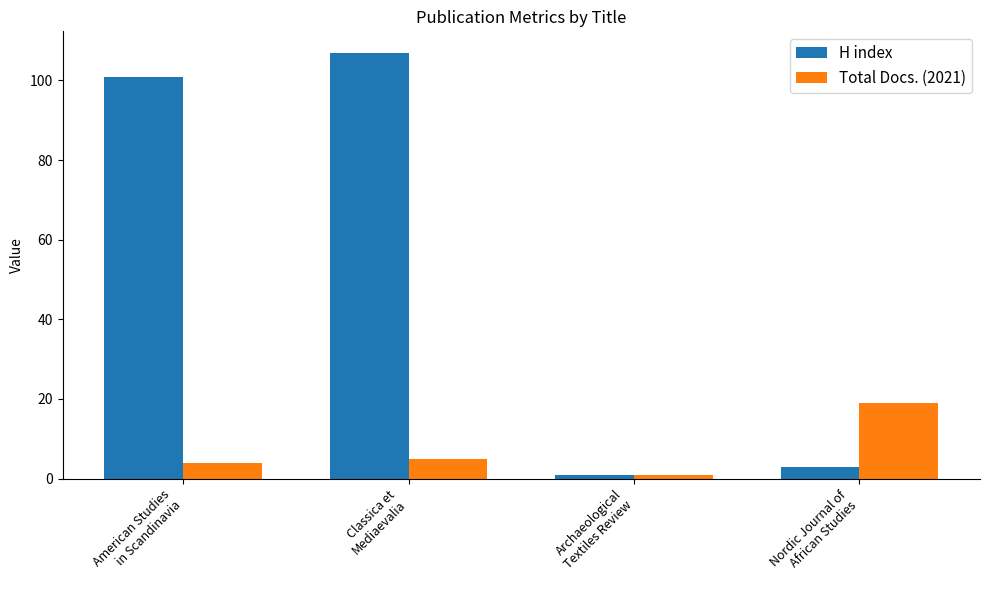

What is the value of the Total Docs. (2021) bar at the 2nd from the left?

5